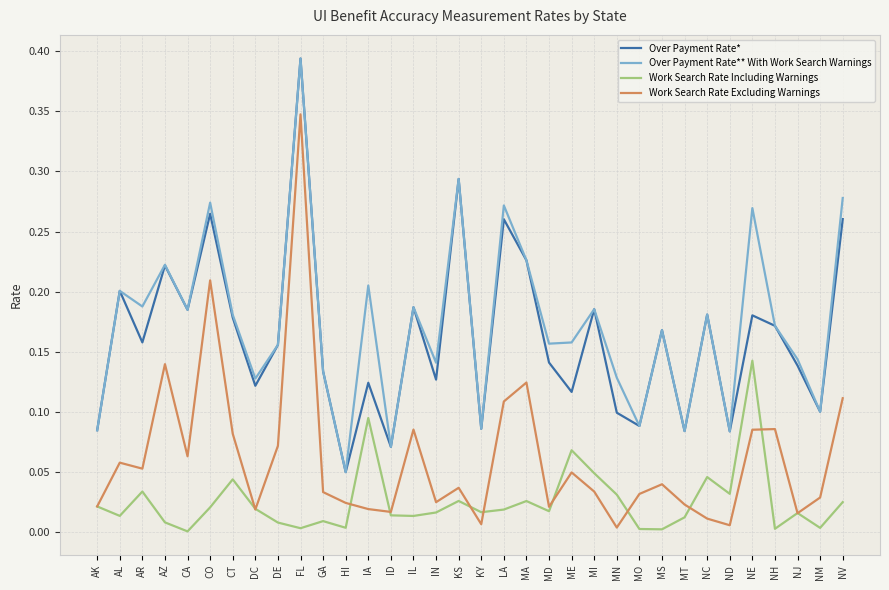

True or false: Over Payment Rate* and Work Search Rate Including Warnings cross at least once.

False